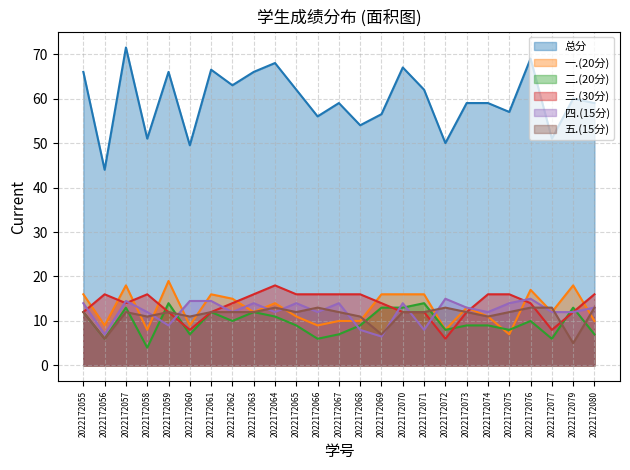

At which category is the sum across all series the highest?

2022172057